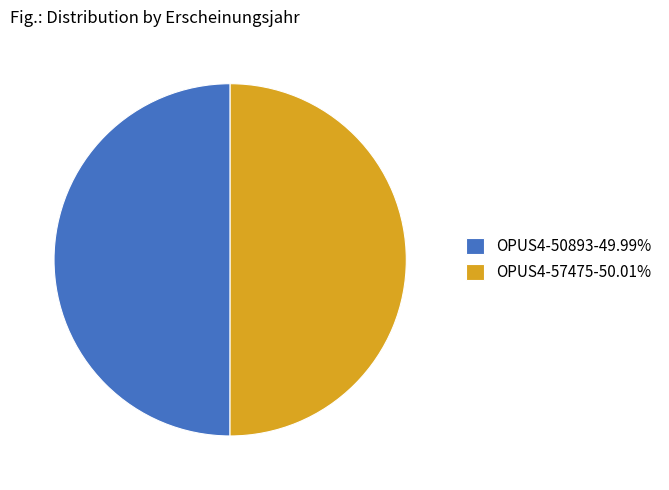

Is the sum of OPUS4-57475-50.01% and OPUS4-50893-49.99% greater than half?

Yes